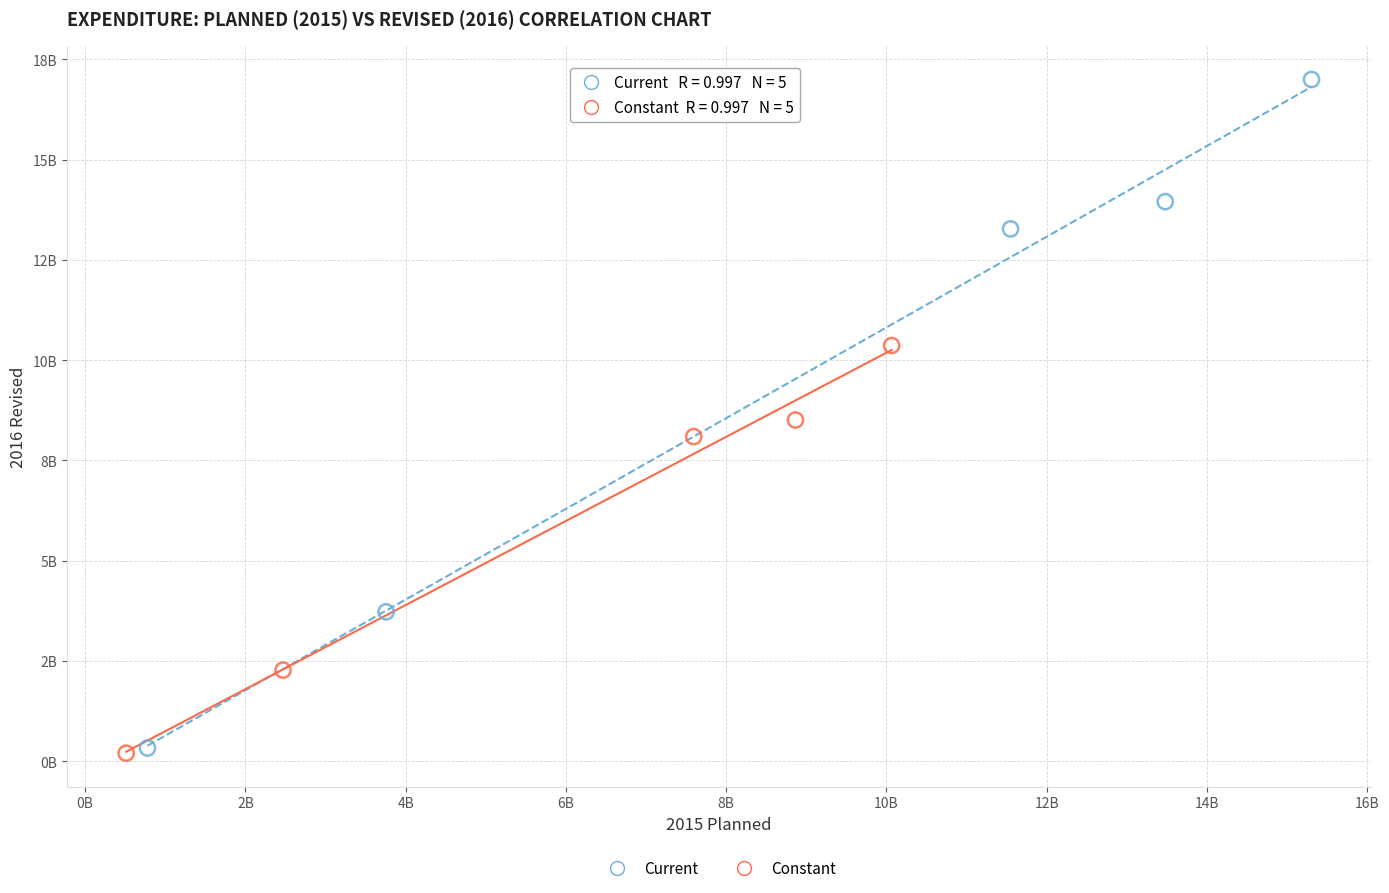

What are all the series names shown in the legend?

Current, Constant